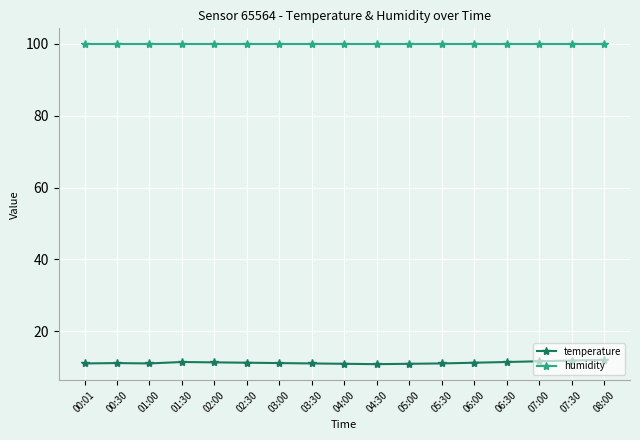

How many data points does each series have?

17